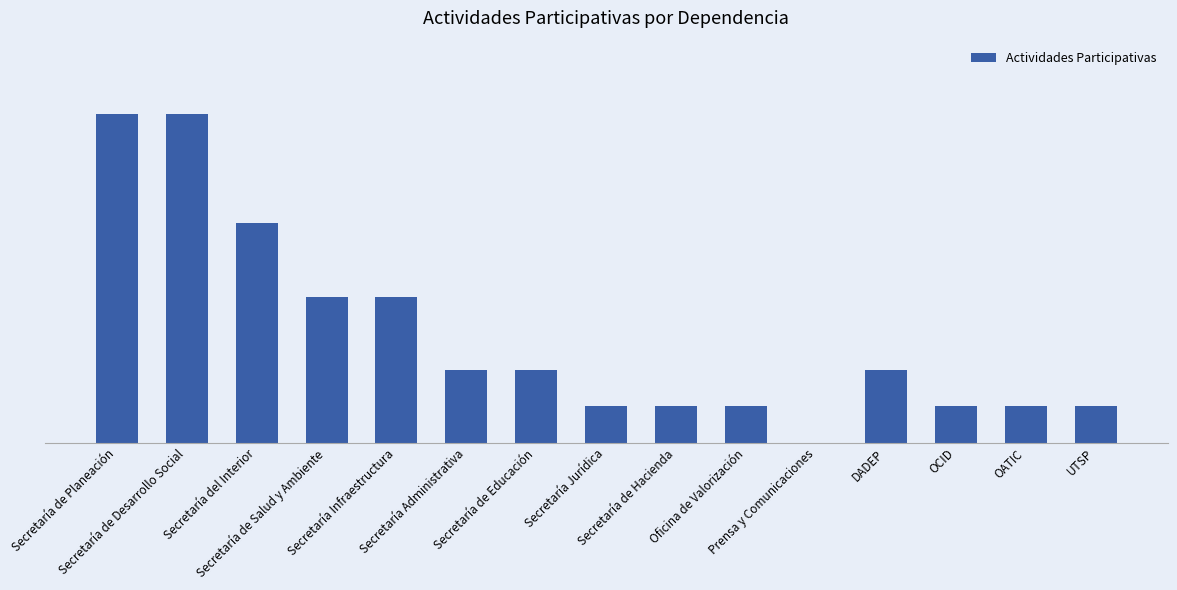

Reading left to right, extract all data points from this chart.

Secretaría de Planeación=9	Secretaría de Desarrollo Social=9	Secretaría del Interior=6	Secretaría de Salud y Ambiente=4	Secretaría Infraestructura=4	Secretaría Administrativa=2	Secretaría de Educación=2	Secretaría Jurídica=1	Secretaría de Hacienda=1	Oficina de Valorización=1	Prensa y Comunicaciones=0	DADEP=2	OCID=1	OATIC=1	UTSP=1